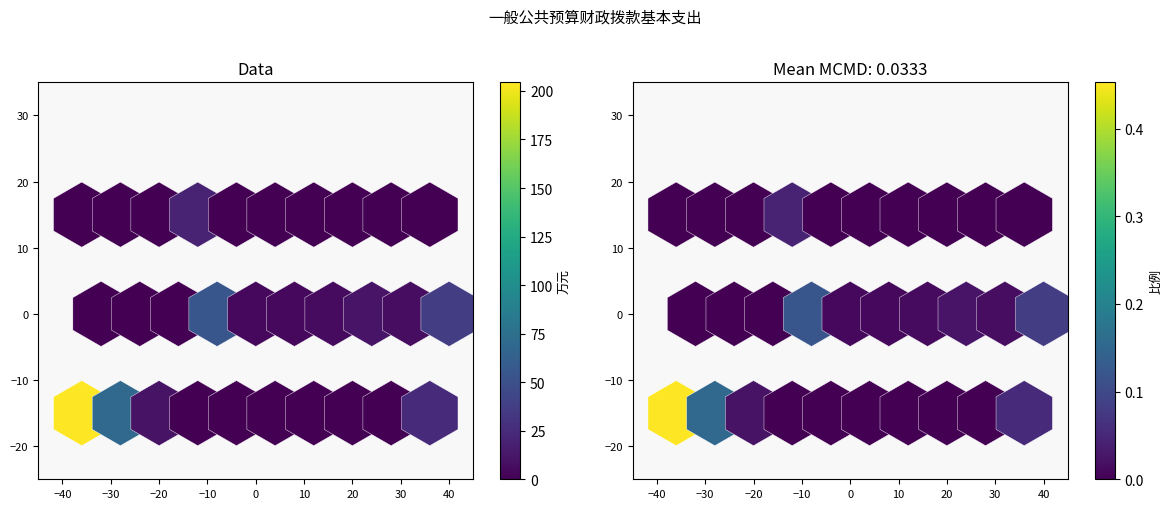

How many values in 支出(万元) are above zero?

10